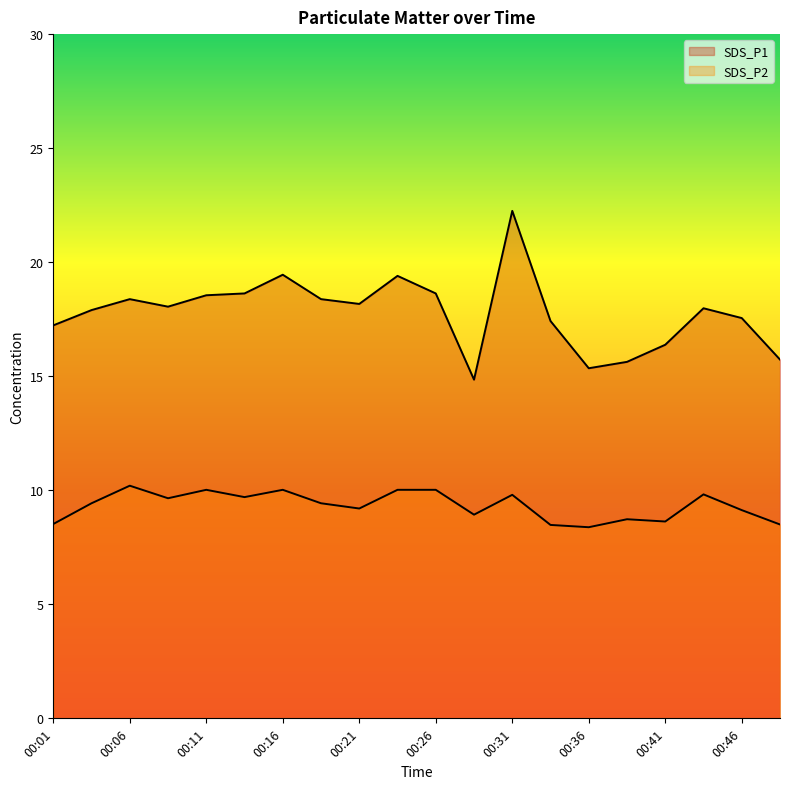

At 00:46, list the series in order from smallest to largest.

SDS_P2, SDS_P1